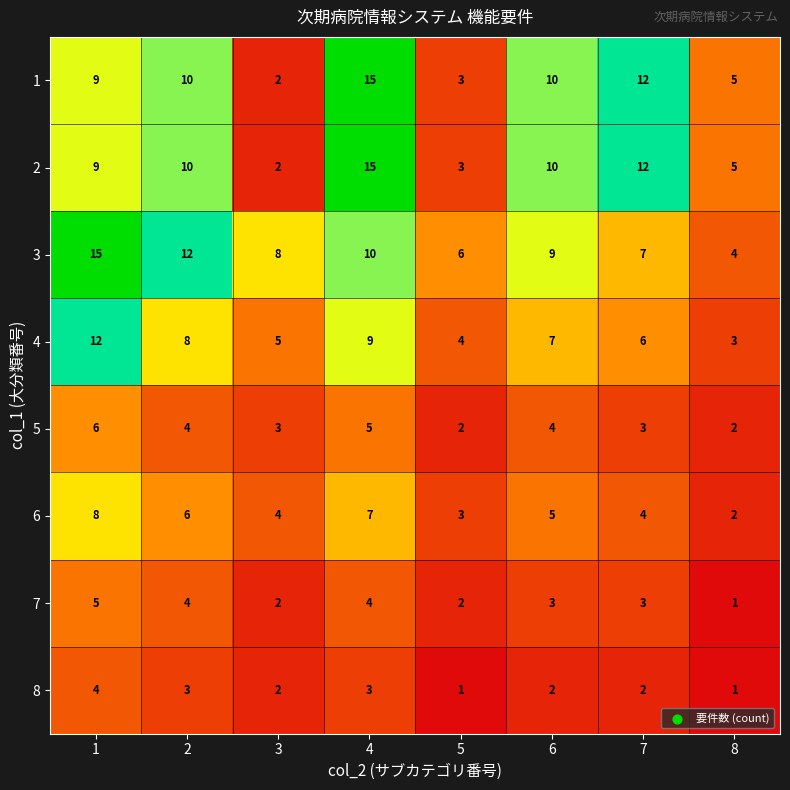

At how many categories does at least one series exceed 11?

4